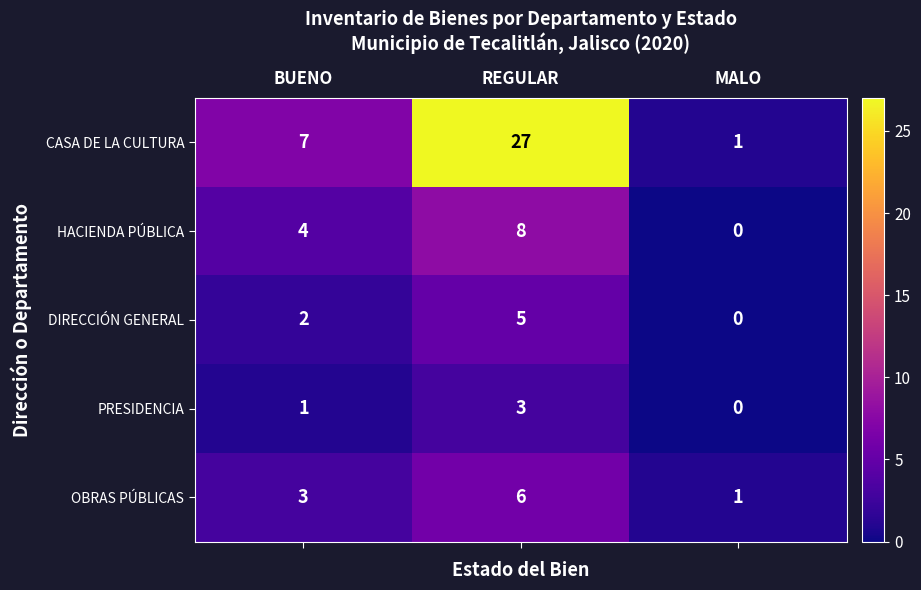

What value does the HACIENDA PÚBLICA series have at BUENO?

4